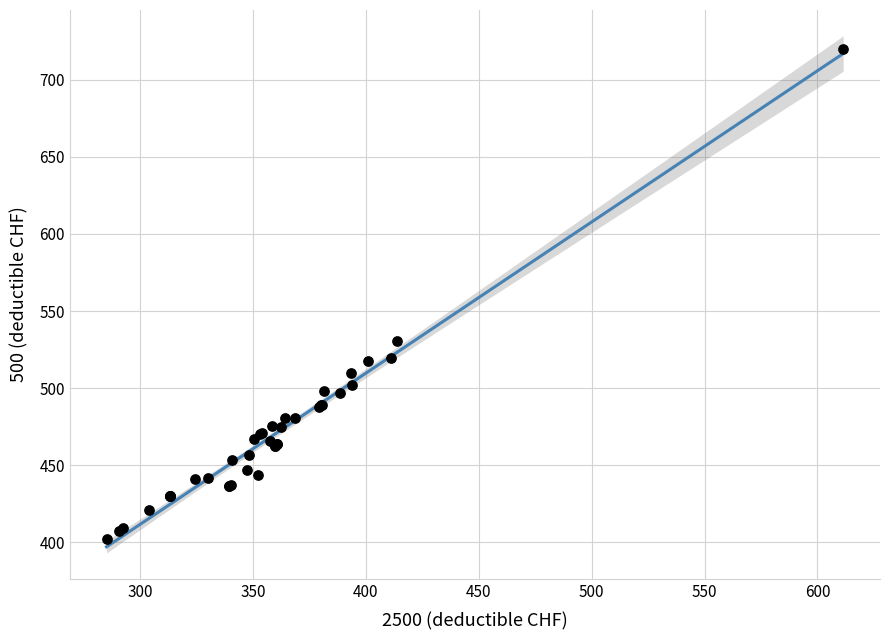

What Y value in the scatter plot is closest to 560?

530.6